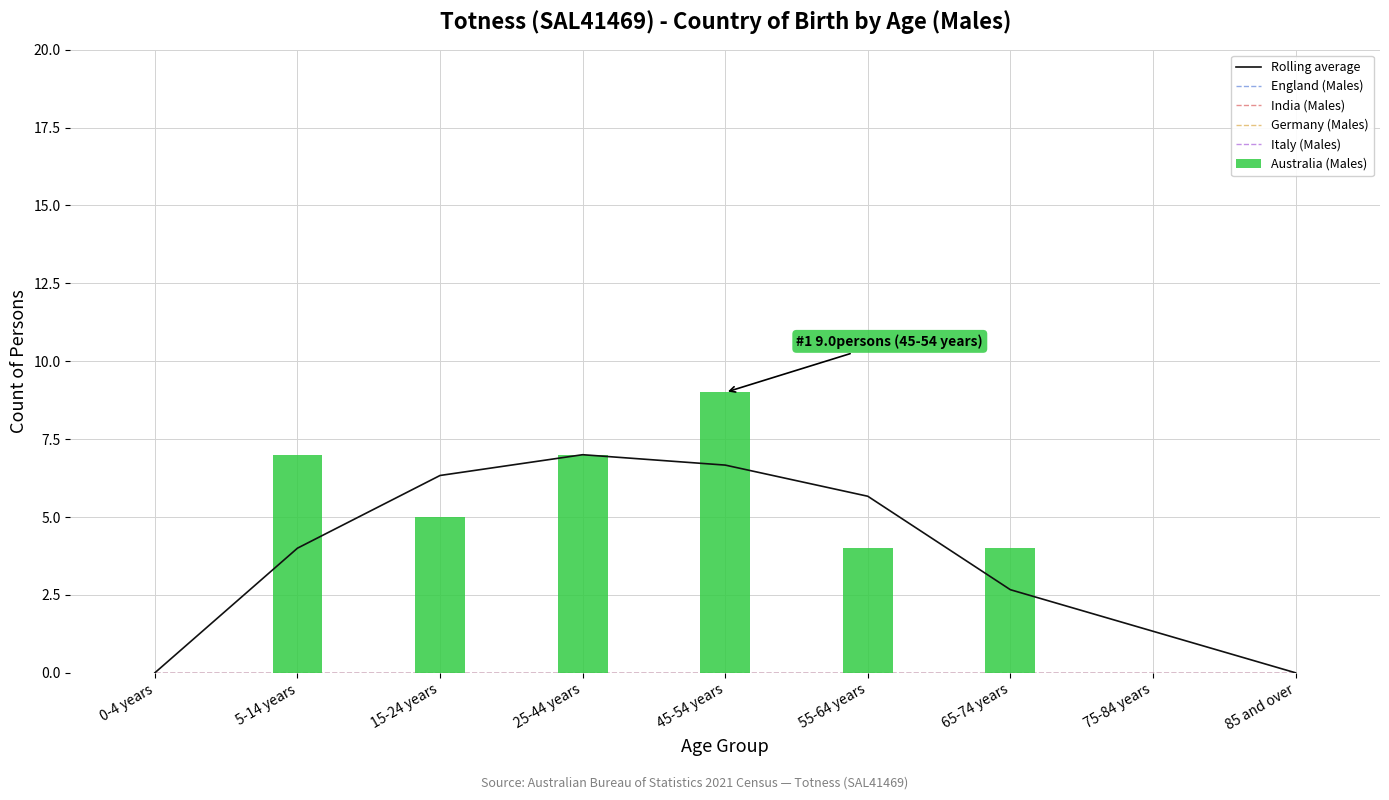

What is the label of the 9th bar from the right?

0-4 years